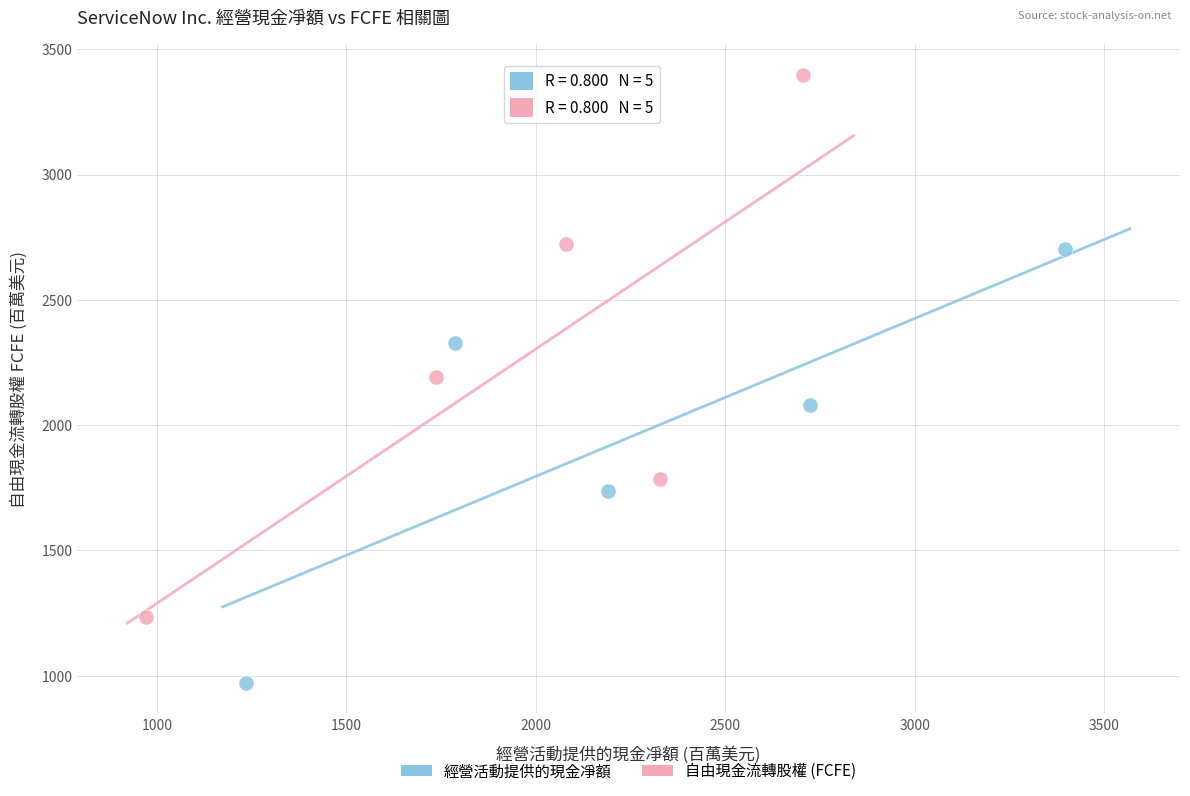

Which series reaches the maximum Y coordinate?

自由現金流轉股權 (FCFE)